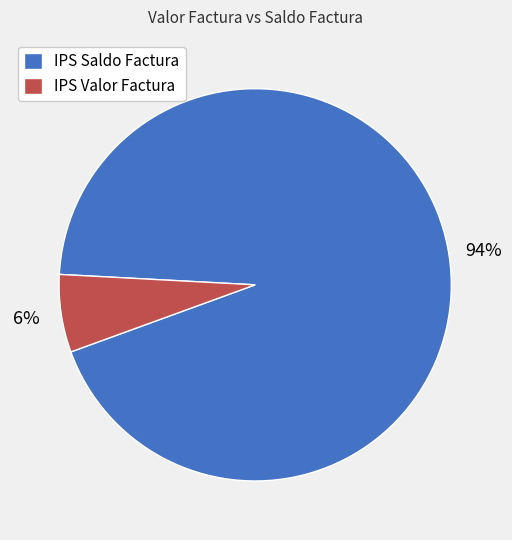

Count the number of slices in the pie.

2